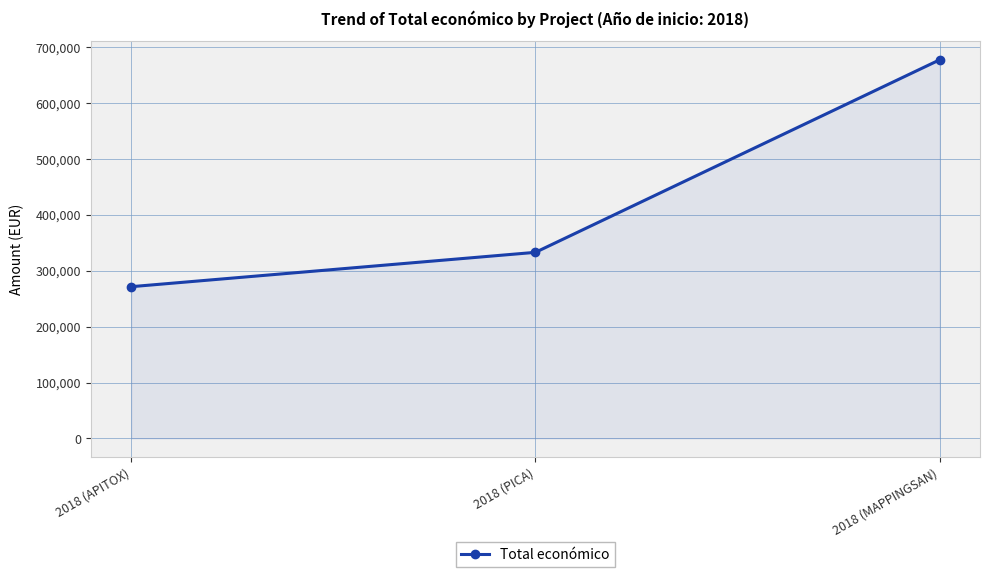

How many series are shown in this chart?

1